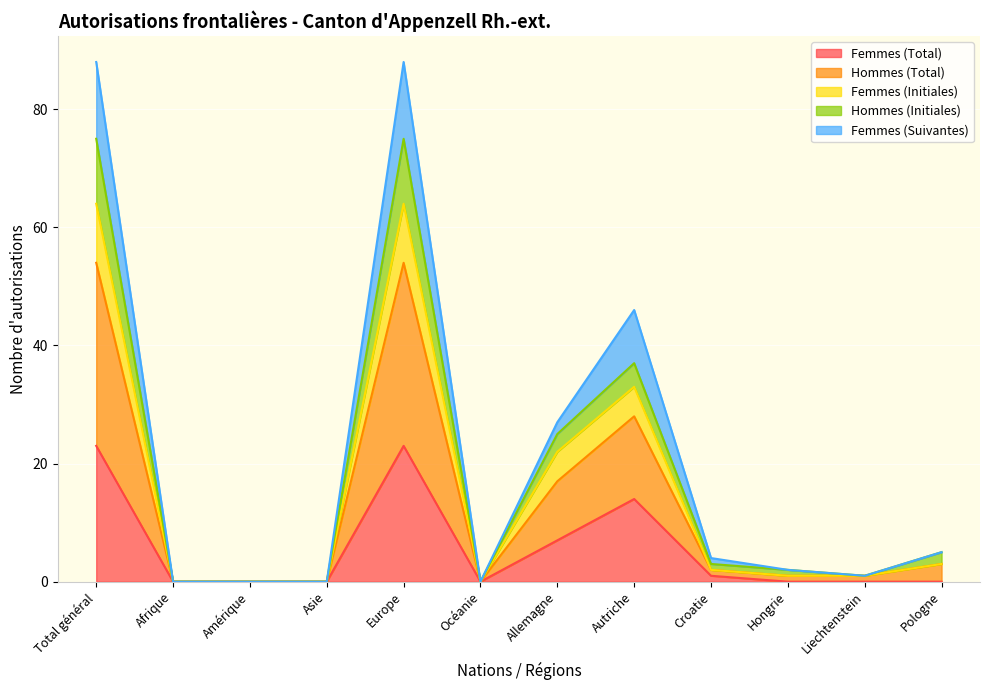

True or false: Femmes (Total) has more than 1 interior local peaks.

True